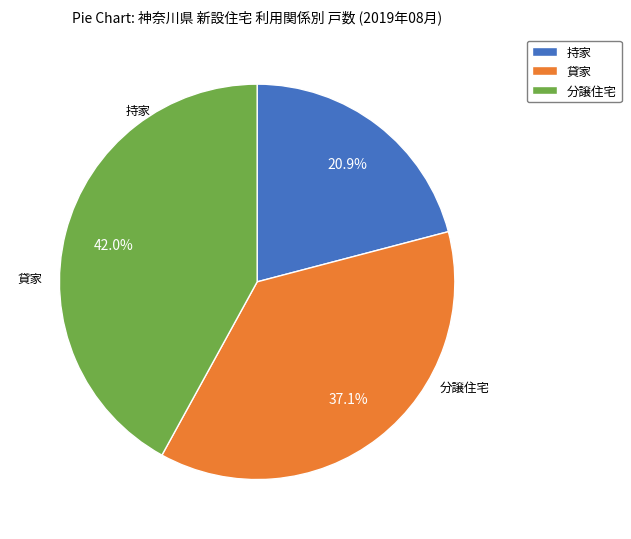

Does 持家 account for over 50% of the chart?

No